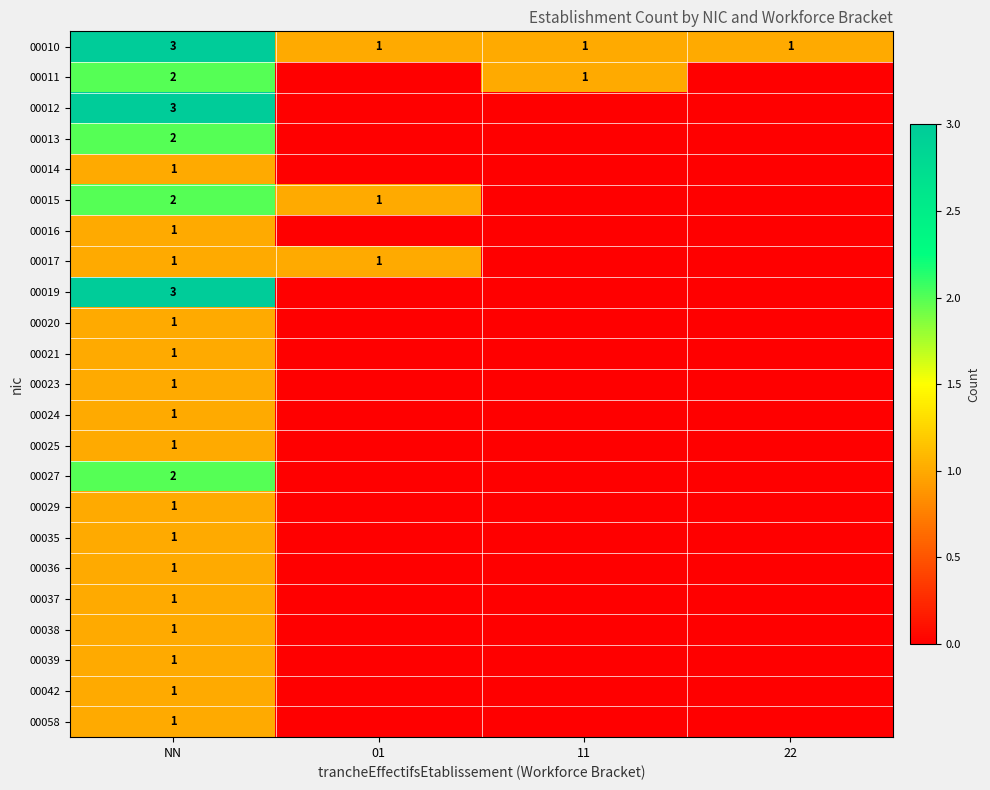

Is it true that 00042 equals 0 at 11?

True